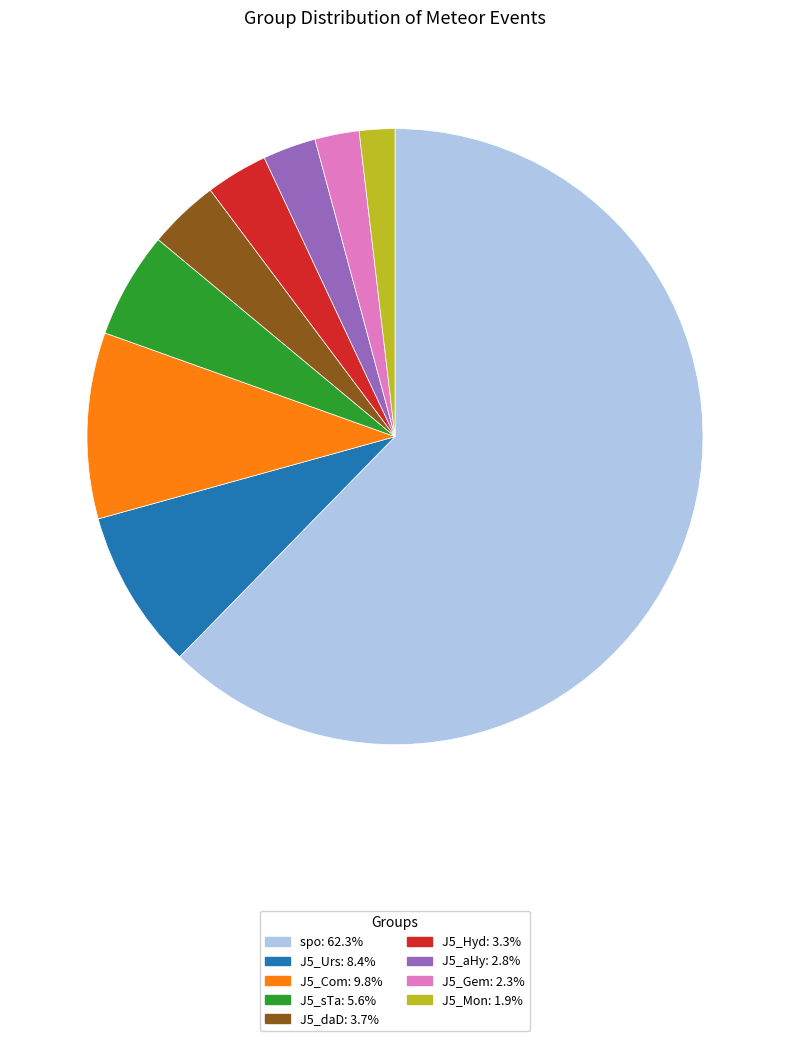

Does any single category account for the majority?

Yes